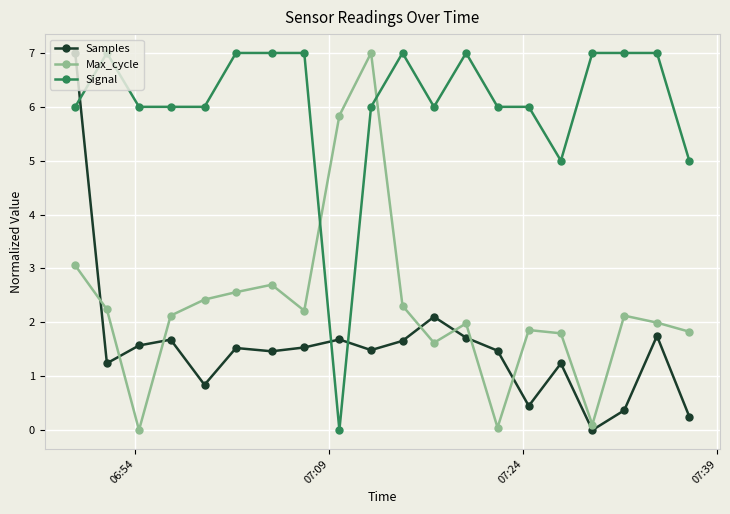

What is the value of the Samples point at the 8th from the left?

1.5